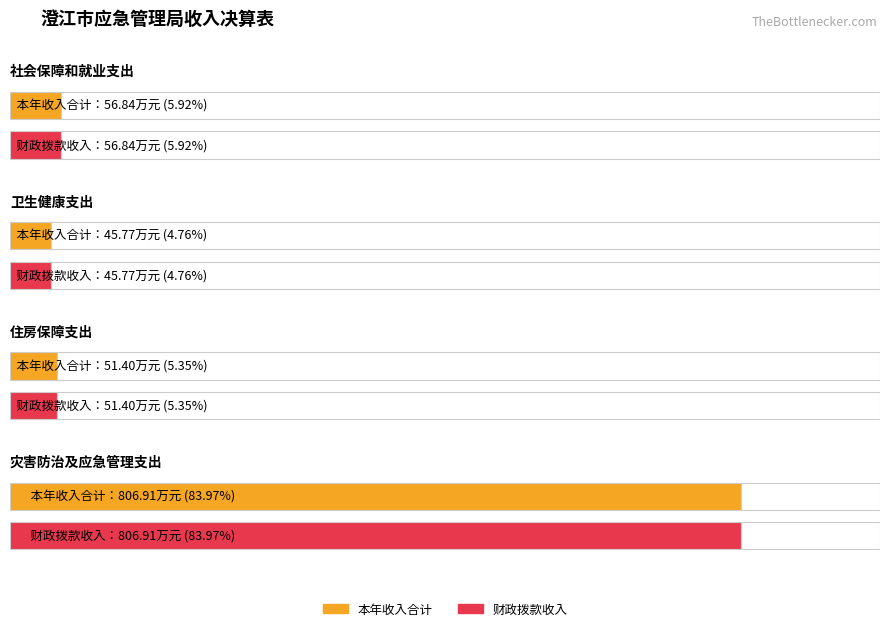

At which category is the sum across all series the highest?

灾害防治及应急管理支出